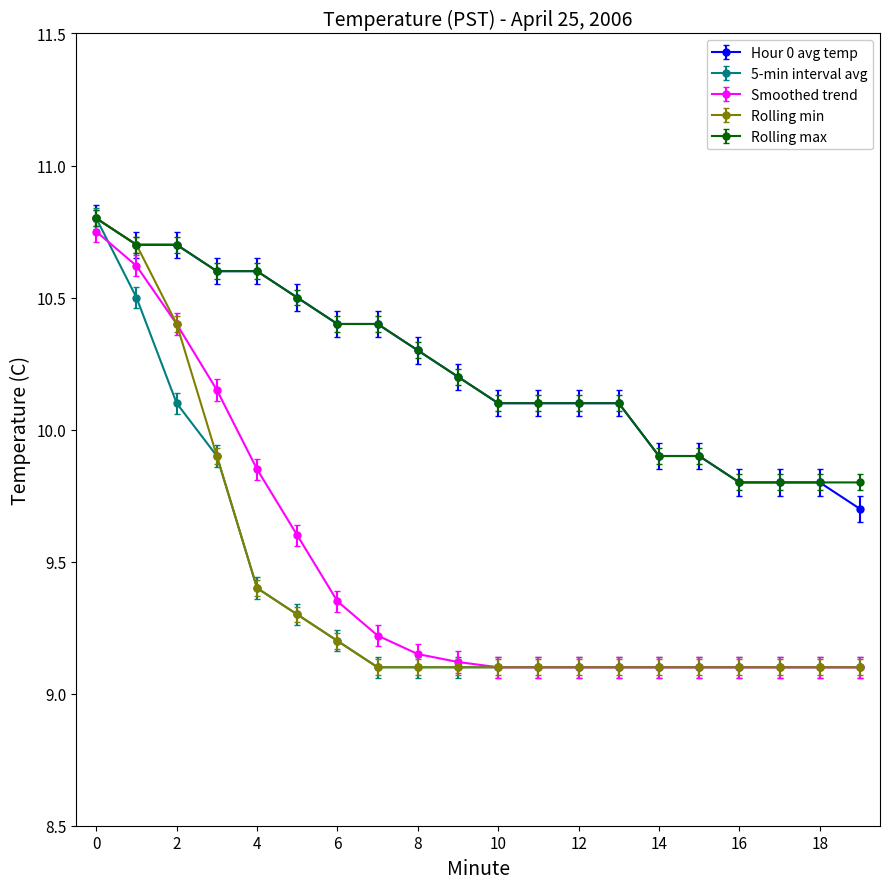

At how many categories does at least one series exceed 10?

14